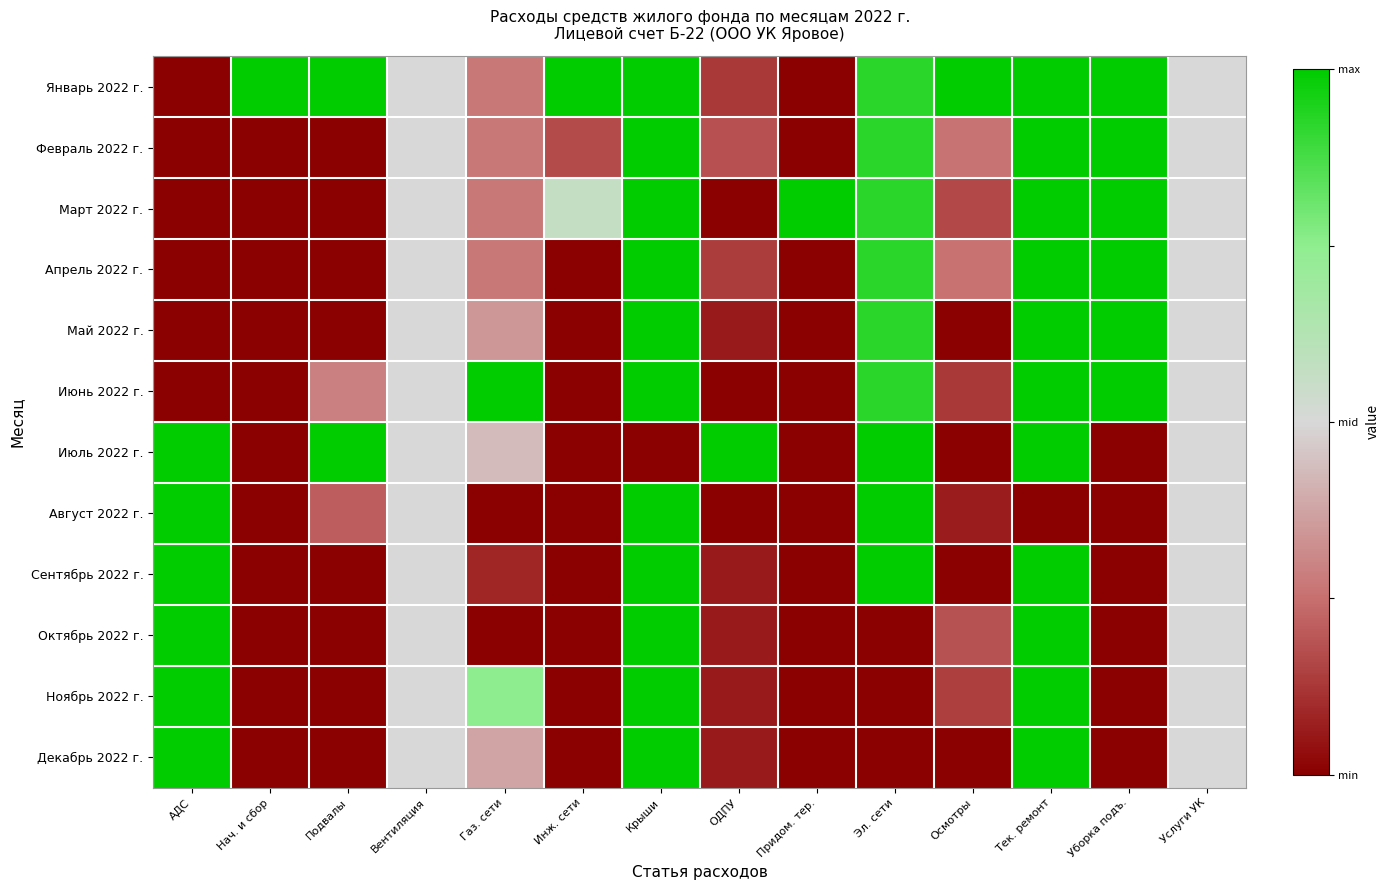

Reading left to right, extract all data points from this chart.

Январь 2022 г.: АДС=0.0	Нач. и сбор=1.0	Подвалы=1.0	Вентиляция=0.5	Газ. сети=0.3	Инж. сети=1.0	Крыши=1.0	ОДПУ=0.1	Придом. тер.=0.0	Эл. сети=0.9	Осмотры=1.0	Тек. ремонт=1.0	Уборка подъ.=1.0	Услуги УК=0.5
Февраль 2022 г.: АДС=0.0	Нач. и сбор=0.0	Подвалы=0.0	Вентиляция=0.5	Газ. сети=0.3	Инж. сети=0.2	Крыши=1.0	ОДПУ=0.2	Придом. тер.=0.0	Эл. сети=0.9	Осмотры=0.3	Тек. ремонт=1.0	Уборка подъ.=1.0	Услуги УК=0.5
Март 2022 г.: АДС=0.0	Нач. и сбор=0.0	Подвалы=0.0	Вентиляция=0.5	Газ. сети=0.3	Инж. сети=0.6	Крыши=1.0	ОДПУ=0.0	Придом. тер.=1.0	Эл. сети=0.9	Осмотры=0.2	Тек. ремонт=1.0	Уборка подъ.=1.0	Услуги УК=0.5
Апрель 2022 г.: АДС=0.0	Нач. и сбор=0.0	Подвалы=0.0	Вентиляция=0.5	Газ. сети=0.3	Инж. сети=0.0	Крыши=1.0	ОДПУ=0.1	Придом. тер.=0.0	Эл. сети=0.9	Осмотры=0.3	Тек. ремонт=1.0	Уборка подъ.=1.0	Услуги УК=0.5
Май 2022 г.: АДС=0.0	Нач. и сбор=0.0	Подвалы=0.0	Вентиляция=0.5	Газ. сети=0.3	Инж. сети=0.0	Крыши=1.0	ОДПУ=0.1	Придом. тер.=0.0	Эл. сети=0.9	Осмотры=0.0	Тек. ремонт=1.0	Уборка подъ.=1.0	Услуги УК=0.5
Июнь 2022 г.: АДС=0.0	Нач. и сбор=0.0	Подвалы=0.3	Вентиляция=0.5	Газ. сети=1.0	Инж. сети=0.0	Крыши=1.0	ОДПУ=0.0	Придом. тер.=0.0	Эл. сети=0.9	Осмотры=0.1	Тек. ремонт=1.0	Уборка подъ.=1.0	Услуги УК=0.5
Июль 2022 г.: АДС=1.0	Нач. и сбор=0.0	Подвалы=1.0	Вентиляция=0.5	Газ. сети=0.4	Инж. сети=0.0	Крыши=0.0	ОДПУ=1.0	Придом. тер.=0.0	Эл. сети=1.0	Осмотры=0.0	Тек. ремонт=1.0	Уборка подъ.=0.0	Услуги УК=0.5
Август 2022 г.: АДС=1.0	Нач. и сбор=0.0	Подвалы=0.2	Вентиляция=0.5	Газ. сети=0.0	Инж. сети=0.0	Крыши=1.0	ОДПУ=0.0	Придом. тер.=0.0	Эл. сети=1.0	Осмотры=0.1	Тек. ремонт=0.0	Уборка подъ.=0.0	Услуги УК=0.5
Сентябрь 2022 г.: АДС=1.0	Нач. и сбор=0.0	Подвалы=0.0	Вентиляция=0.5	Газ. сети=0.1	Инж. сети=0.0	Крыши=1.0	ОДПУ=0.1	Придом. тер.=0.0	Эл. сети=1.0	Осмотры=0.0	Тек. ремонт=1.0	Уборка подъ.=0.0	Услуги УК=0.5
Октябрь 2022 г.: АДС=1.0	Нач. и сбор=0.0	Подвалы=0.0	Вентиляция=0.5	Газ. сети=0.0	Инж. сети=0.0	Крыши=1.0	ОДПУ=0.1	Придом. тер.=0.0	Эл. сети=0.0	Осмотры=0.2	Тек. ремонт=1.0	Уборка подъ.=0.0	Услуги УК=0.5
Ноябрь 2022 г.: АДС=1.0	Нач. и сбор=0.0	Подвалы=0.0	Вентиляция=0.5	Газ. сети=0.8	Инж. сети=0.0	Крыши=1.0	ОДПУ=0.1	Придом. тер.=0.0	Эл. сети=0.0	Осмотры=0.1	Тек. ремонт=1.0	Уборка подъ.=0.0	Услуги УК=0.5
Декабрь 2022 г.: АДС=1.0	Нач. и сбор=0.0	Подвалы=0.0	Вентиляция=0.5	Газ. сети=0.4	Инж. сети=0.0	Крыши=1.0	ОДПУ=0.1	Придом. тер.=0.0	Эл. сети=0.0	Осмотры=0.0	Тек. ремонт=1.0	Уборка подъ.=0.0	Услуги УК=0.5